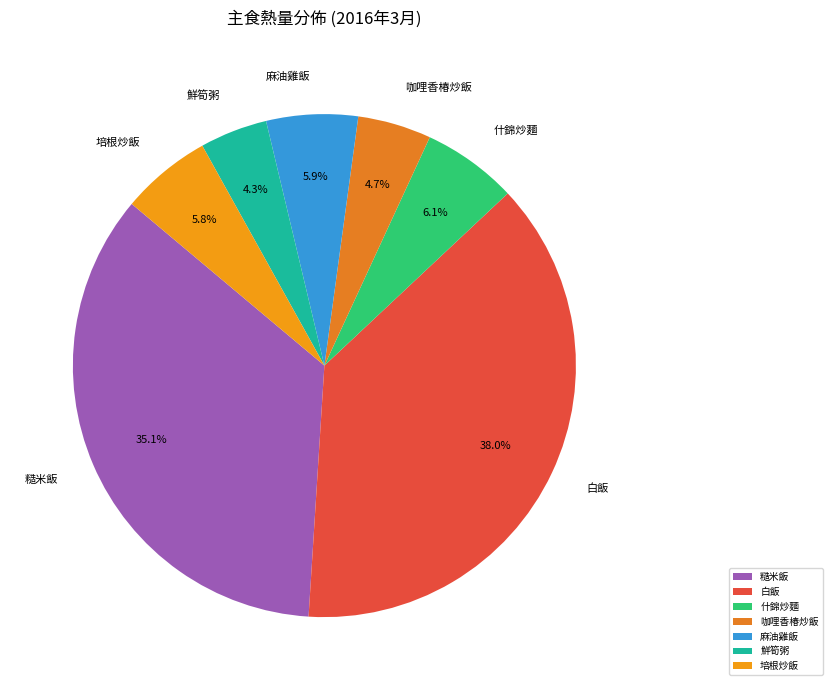

Is there a majority slice in this chart?

No